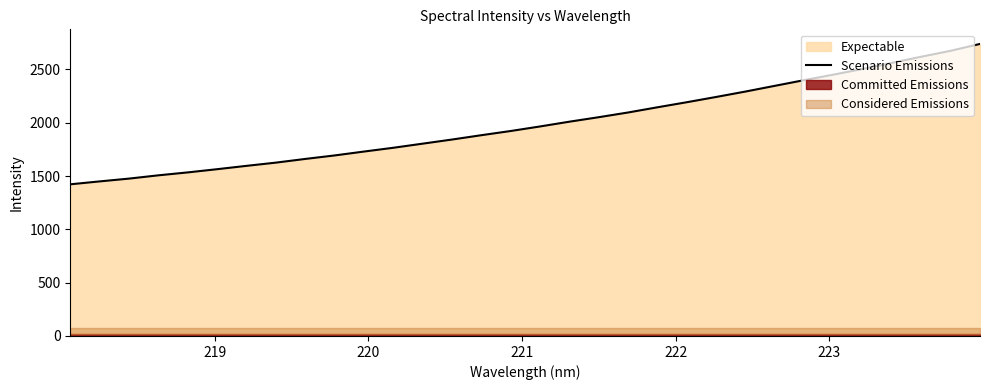

What is the highest value of the Scenario Emissions series?

2738.6